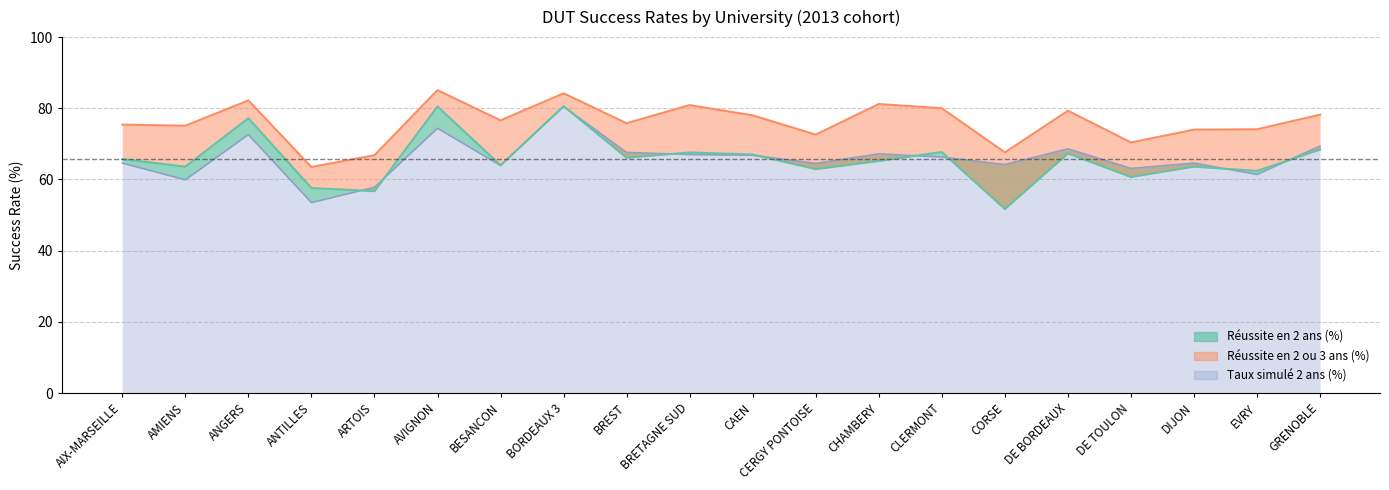

Which label corresponds to the largest value in the chart?

AVIGNON